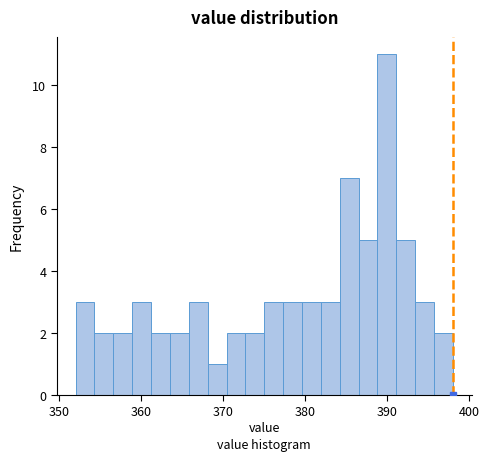

Read against the x-axis, roughly where is the centre of the tallest bar?

390